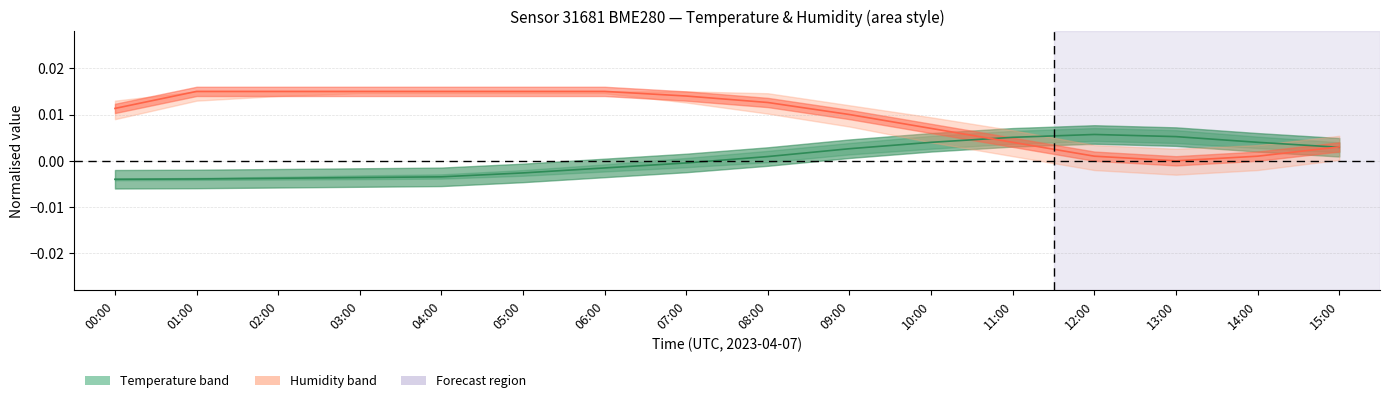

At 05:00, list the series in order from largest to smallest.

Humidity (normalised), Temperature (normalised)